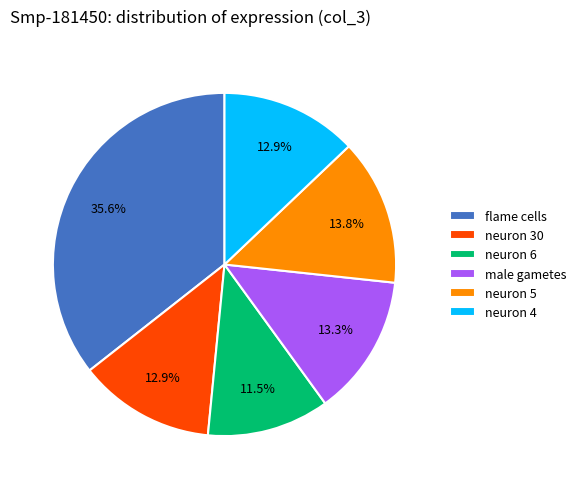

Is it true that male gametes is 1% of the pie?

False